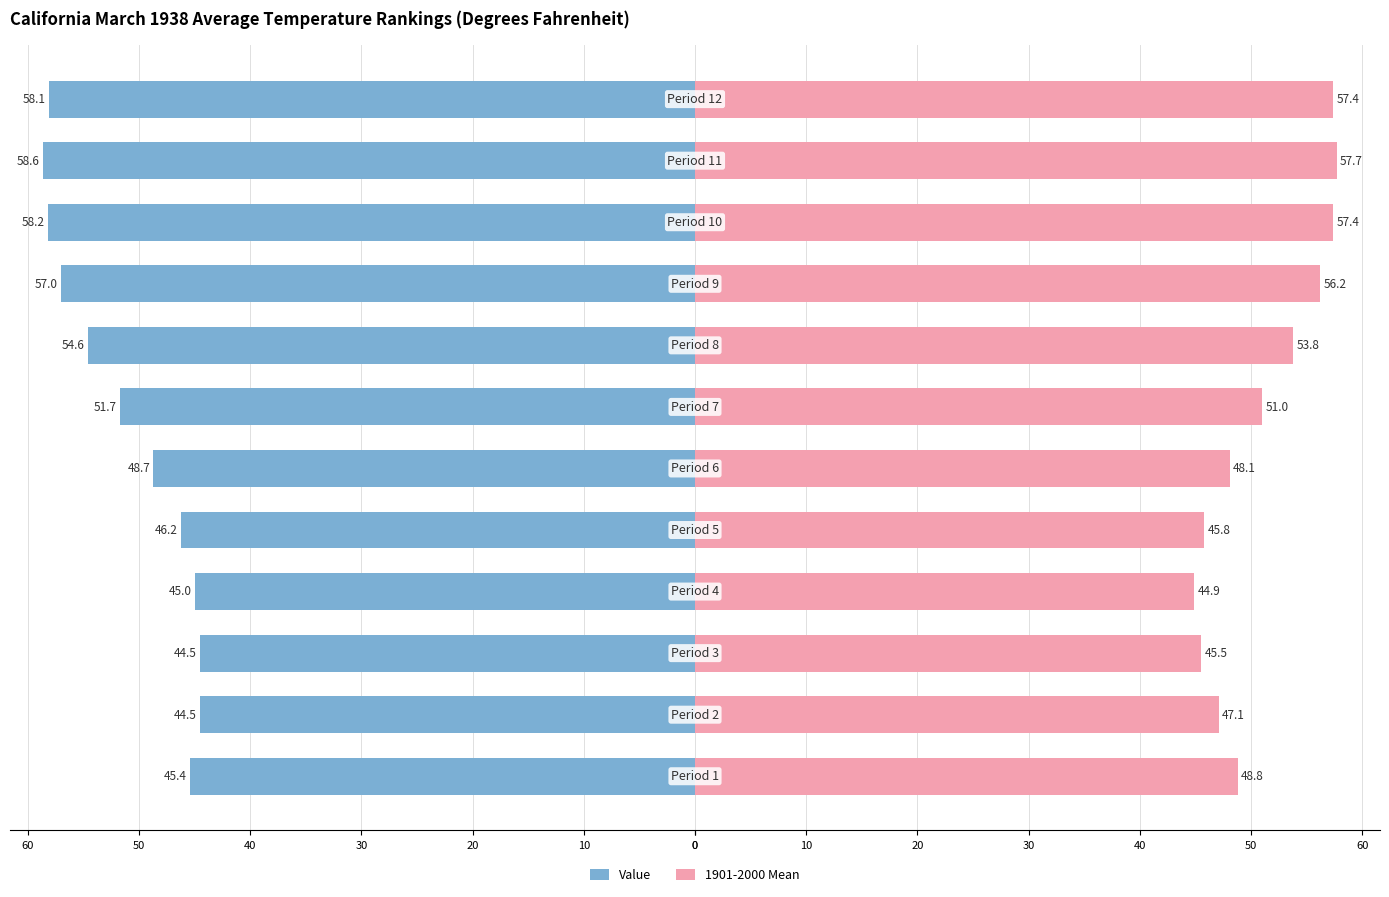

What is the difference between the second highest and second lowest values in the Value series?

13.7